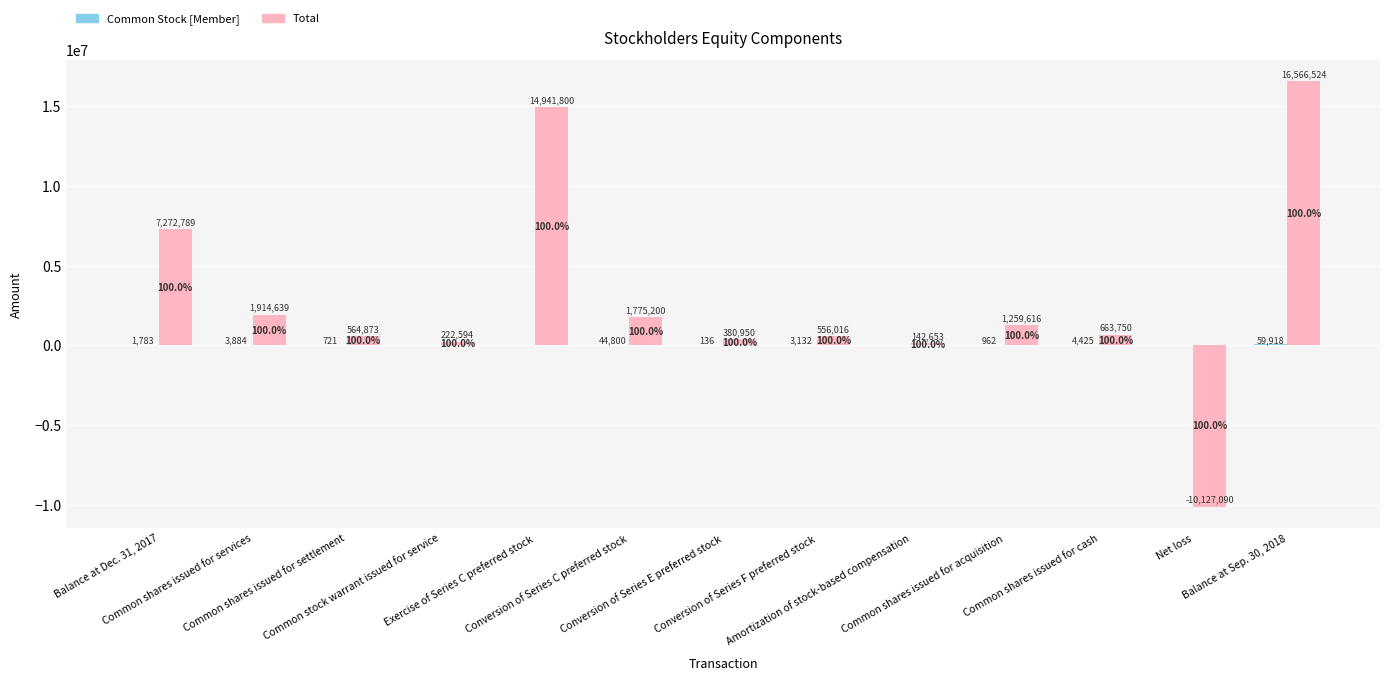

Which series has the widest spread of values?

Total